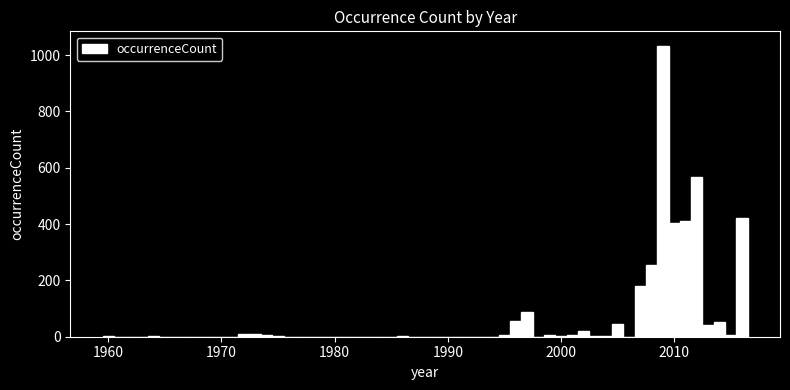

Around what value on the x-axis is the tallest bar? Give the approximate position of its centre, as read against the axis.

2009